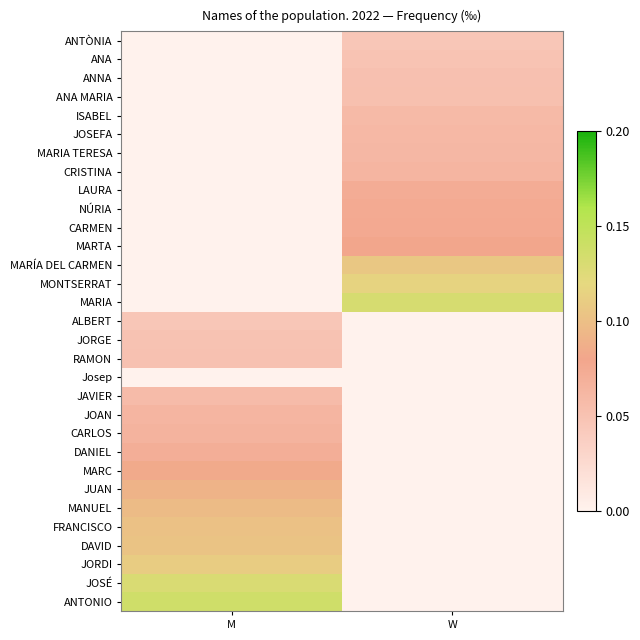

At how many categories does at least one series exceed 0?

2